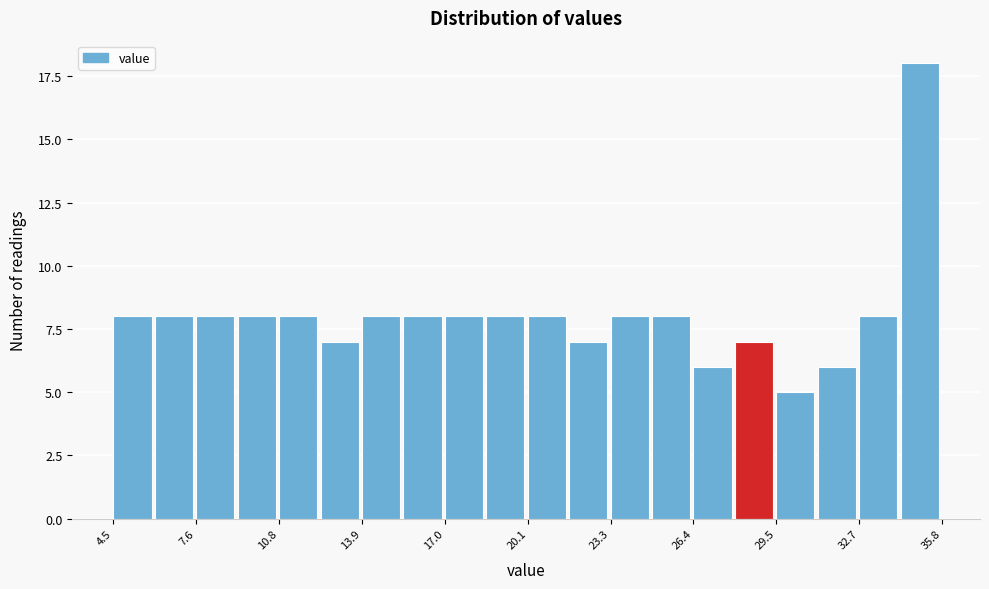

Read against the x-axis, roughly where is the centre of the tallest bar?

35.0